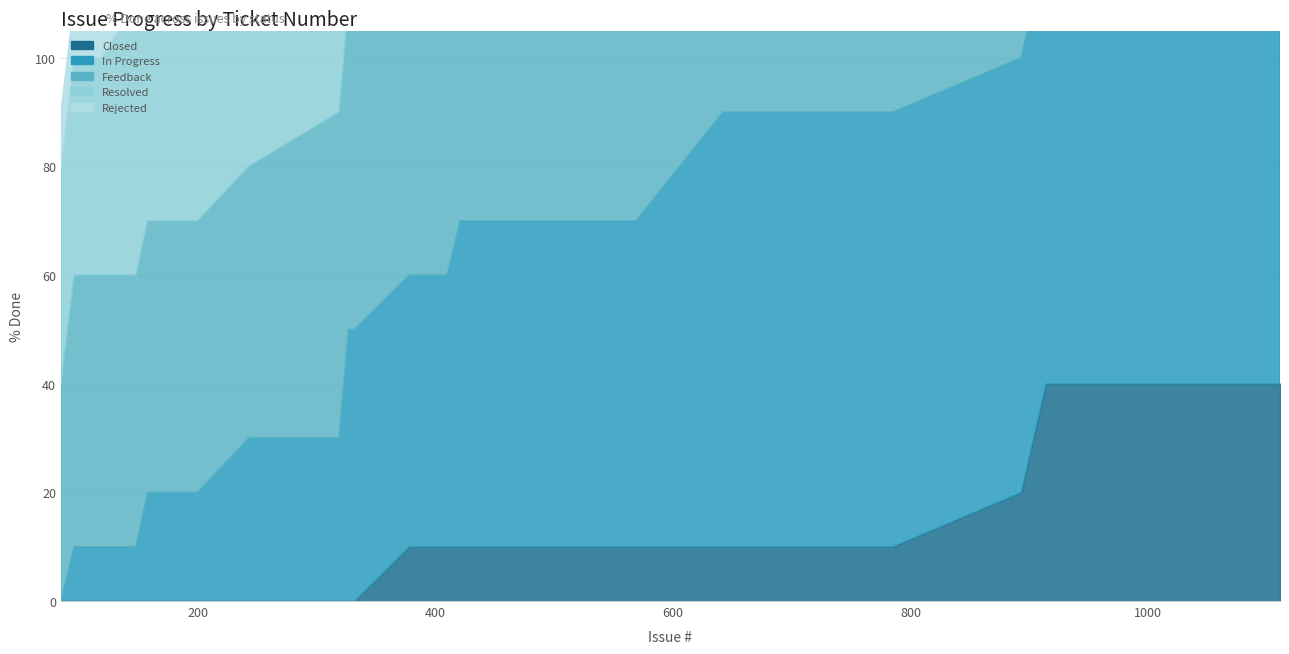

Between 410 and 785, which series saw the biggest shift?

In Progress